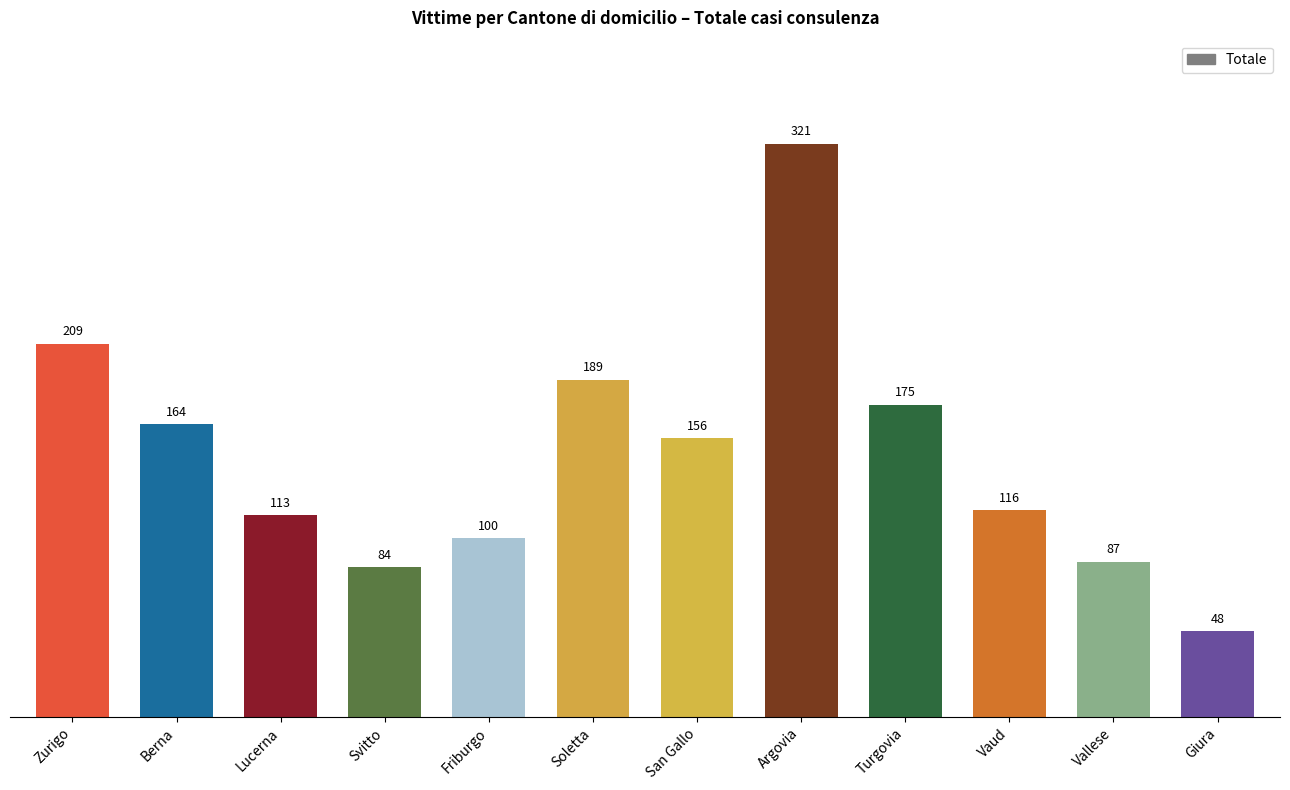

List the labels in order of value, largest first.

Argovia, Zurigo, Soletta, Turgovia, Berna, San Gallo, Vaud, Lucerna, Friburgo, Vallese, Svitto, Giura